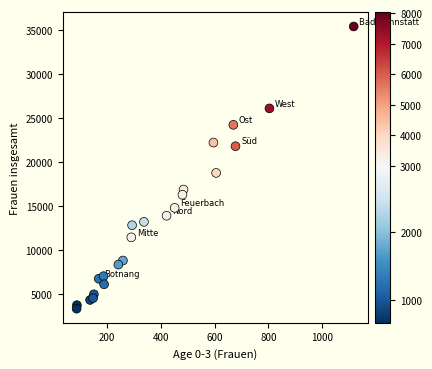

What Y value in the scatter plot is closest to 19381?

18774